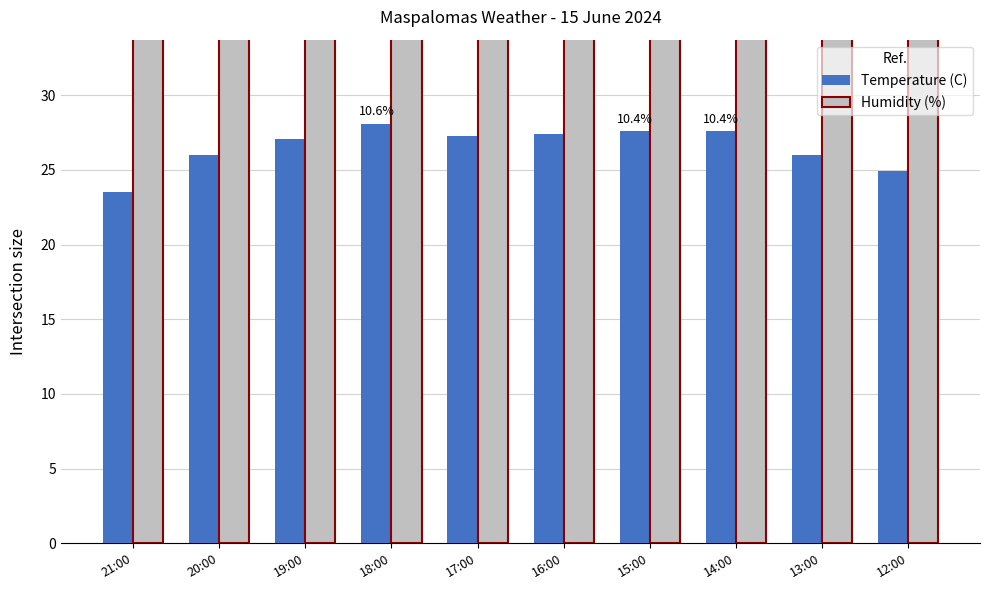

What are all the series names shown in the legend?

Temperature (C), Humidity (%)